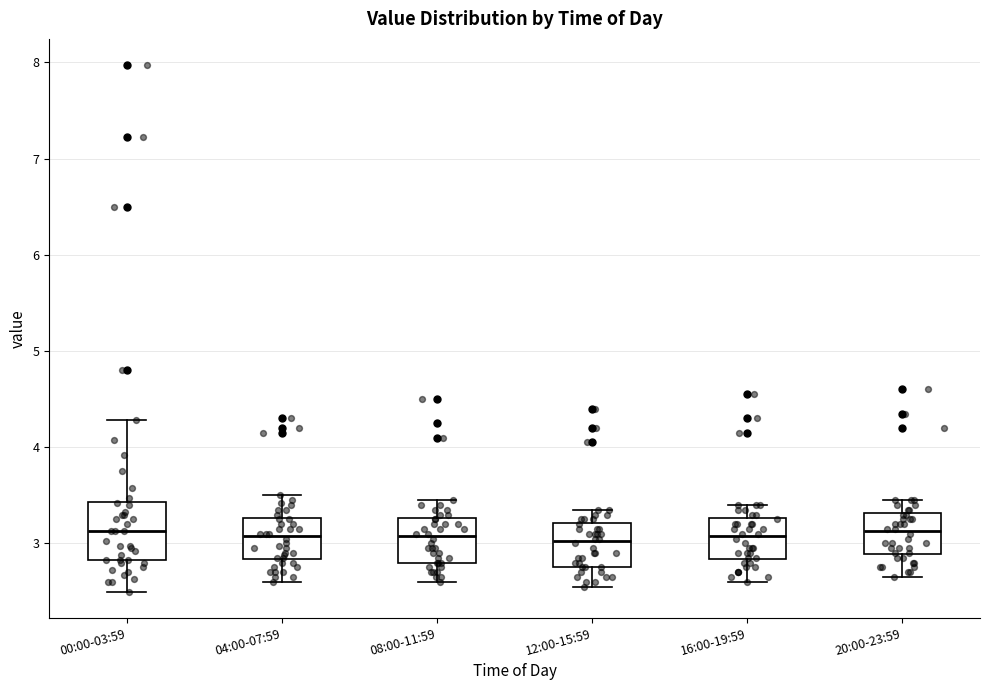

Reading left to right, read every box against the y-axis: the position of its median line, the range the box covers, and the ends of its whiskers. The values are not printed on the chart, so give them approximately, as read against the axis.

00:00-03:59: median 3.1, box 2.8 to 3.4, whiskers 2.5 to 4.3
04:00-07:59: median 3.1, box 2.8 to 3.3, whiskers 2.6 to 3.5
08:00-11:59: median 3.1, box 2.8 to 3.3, whiskers 2.6 to 3.5
12:00-15:59: median 3.0, box 2.8 to 3.2, whiskers 2.6 to 3.4
16:00-19:59: median 3.1, box 2.8 to 3.3, whiskers 2.6 to 3.4
20:00-23:59: median 3.1, box 2.9 to 3.3, whiskers 2.7 to 3.5